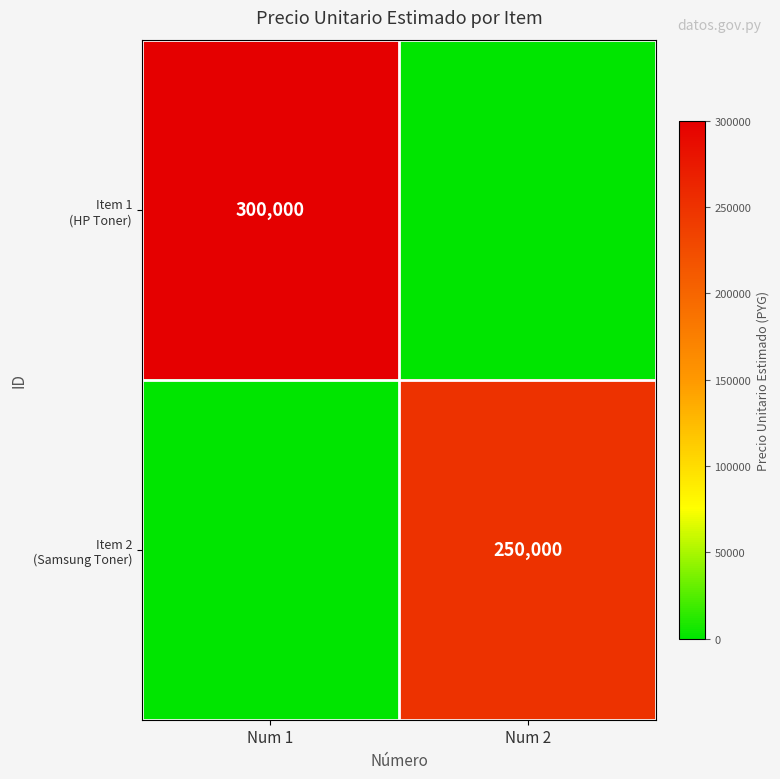

Which series has the largest total across all categories?

Item 1 (HP Toner)